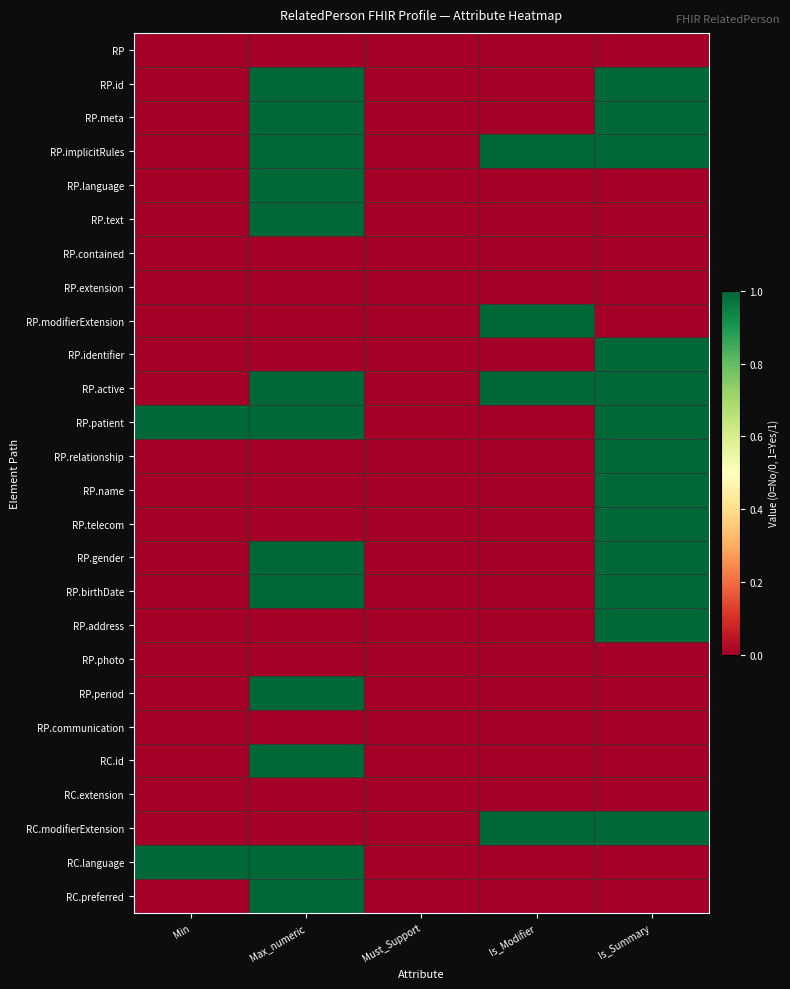

Between Max_numeric and Is_Summary, which is larger?

Max_numeric